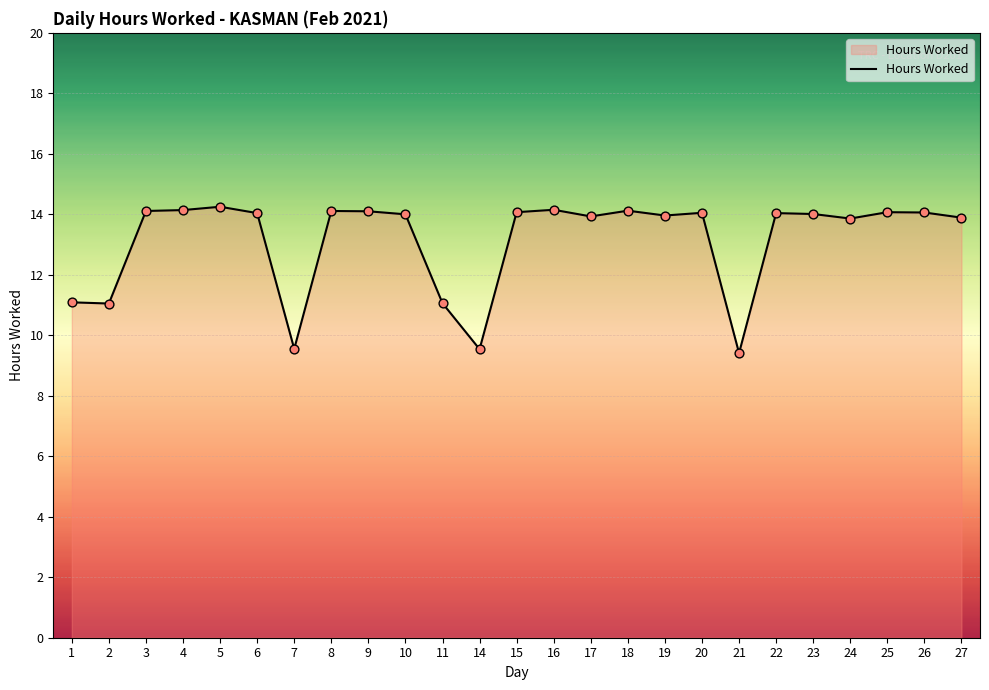

What is the change in value from 6 to 17?

-0.1